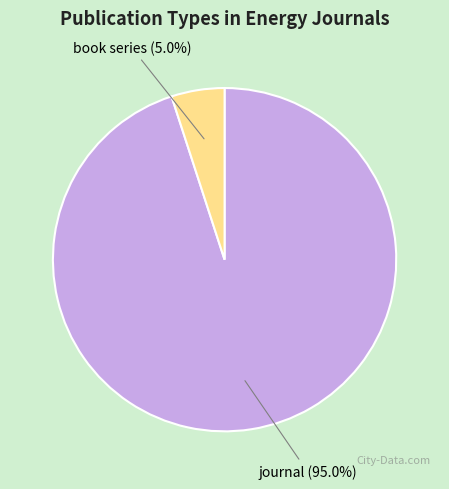

Which has a higher value, journal or book series?

journal